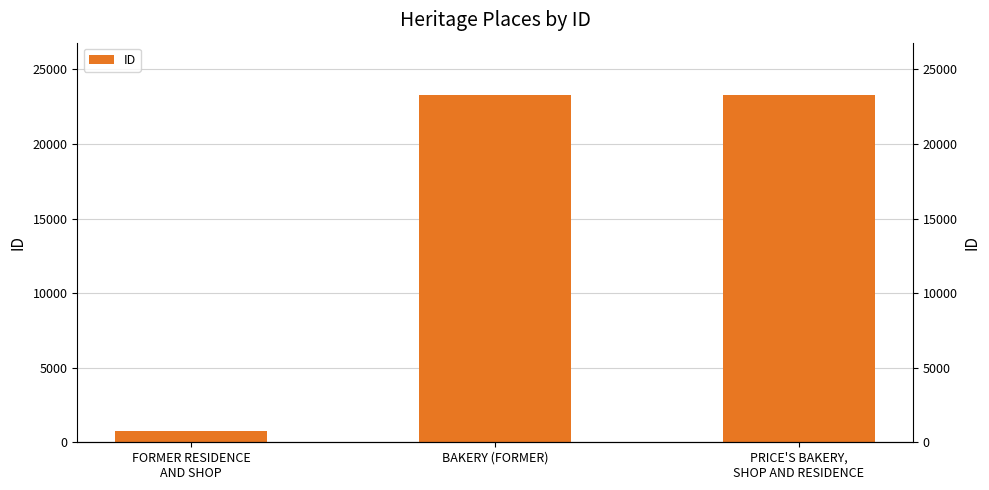

Rank the categories by value from highest to lowest.

PRICE'S BAKERY,
SHOP AND RESIDENCE, BAKERY (FORMER), FORMER RESIDENCE
AND SHOP